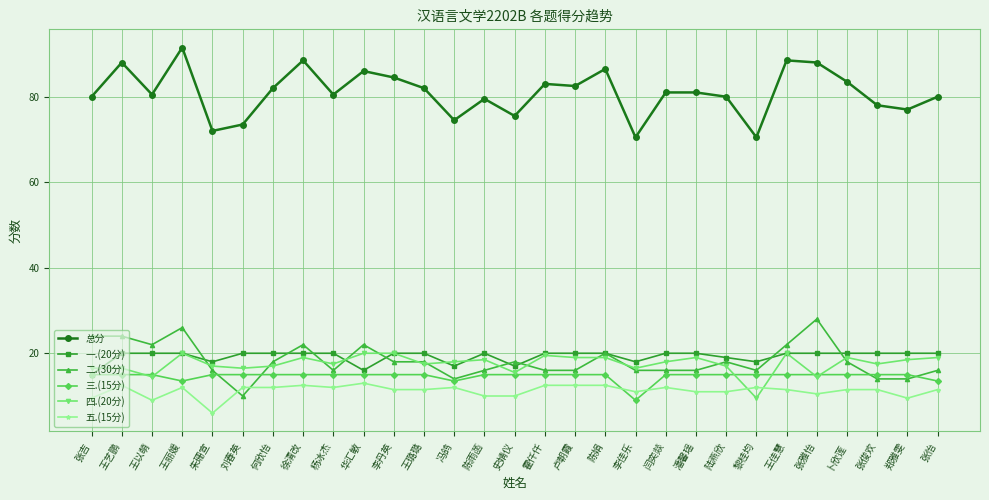

Which series has the largest total across all categories?

总分